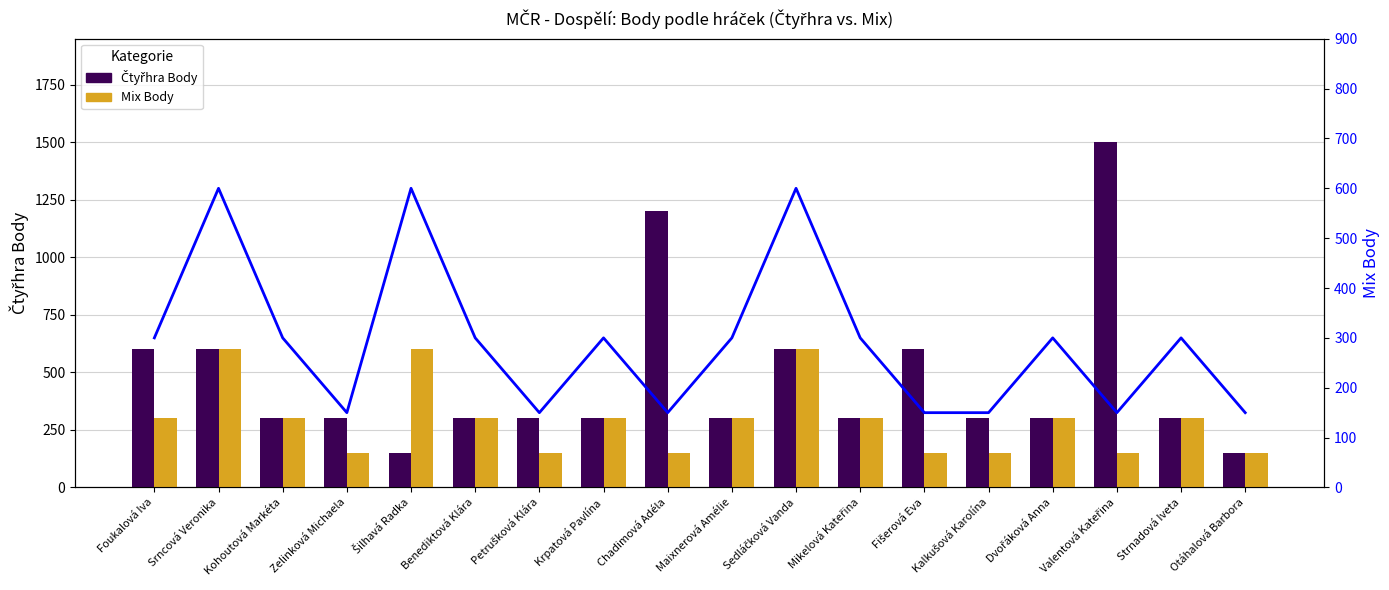

Reading right to left, list all the values displayed in this chart.

Čtyřhra Body: 150	300	1500	300	300	600	300	600	300	1200	300	300	300	150	300	300	600	600
Mix Body: 150	300	150	300	150	150	300	600	300	150	300	150	300	600	150	300	600	300
Mix Body (line): 150	300	150	300	150	150	300	600	300	150	300	150	300	600	150	300	600	300